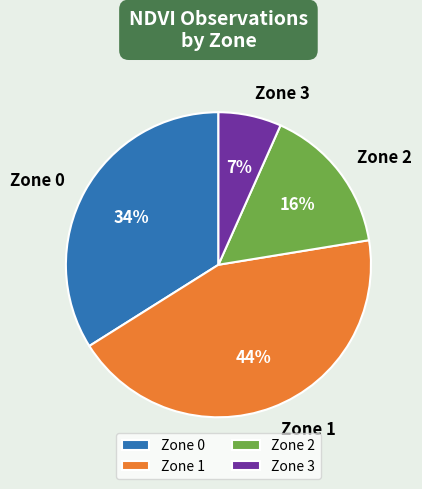

How many slices are in this pie chart?

4